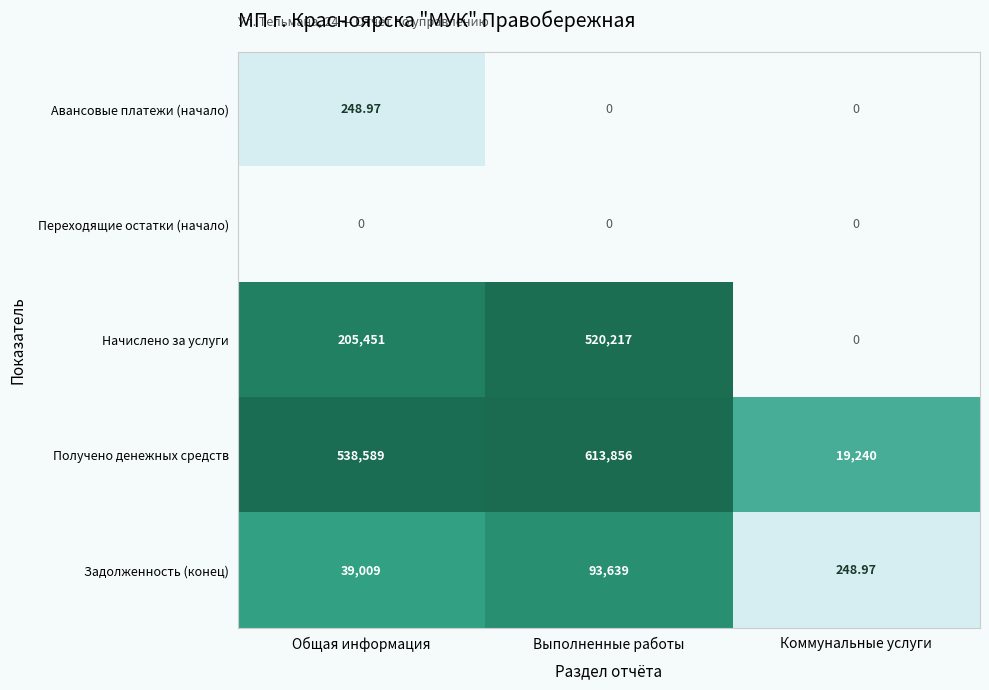

Which series has the largest range (max minus min)?

Получено денежных средств